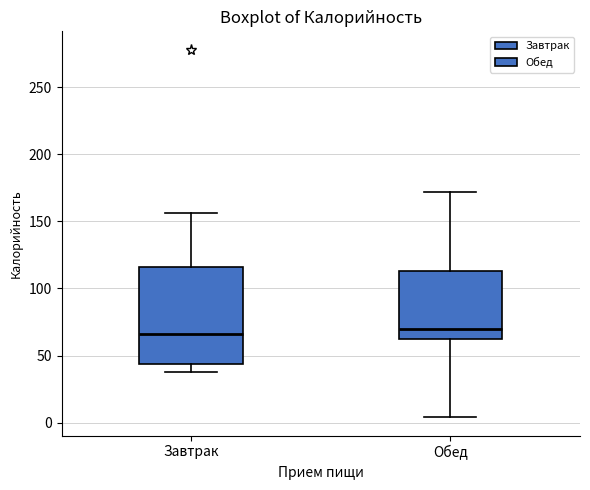

Comparing the boxes themselves (not the whiskers), which one is the tallest?

Завтрак